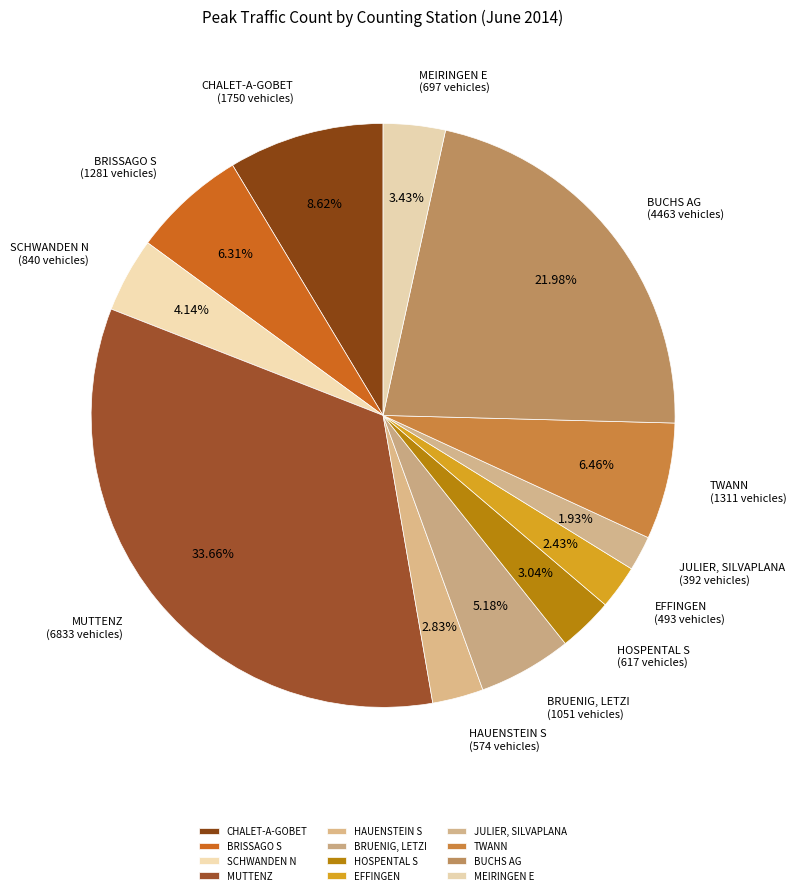

To the nearest percent, what is the difference between the HOSPENTAL S and TWANN slice percentages?

3%